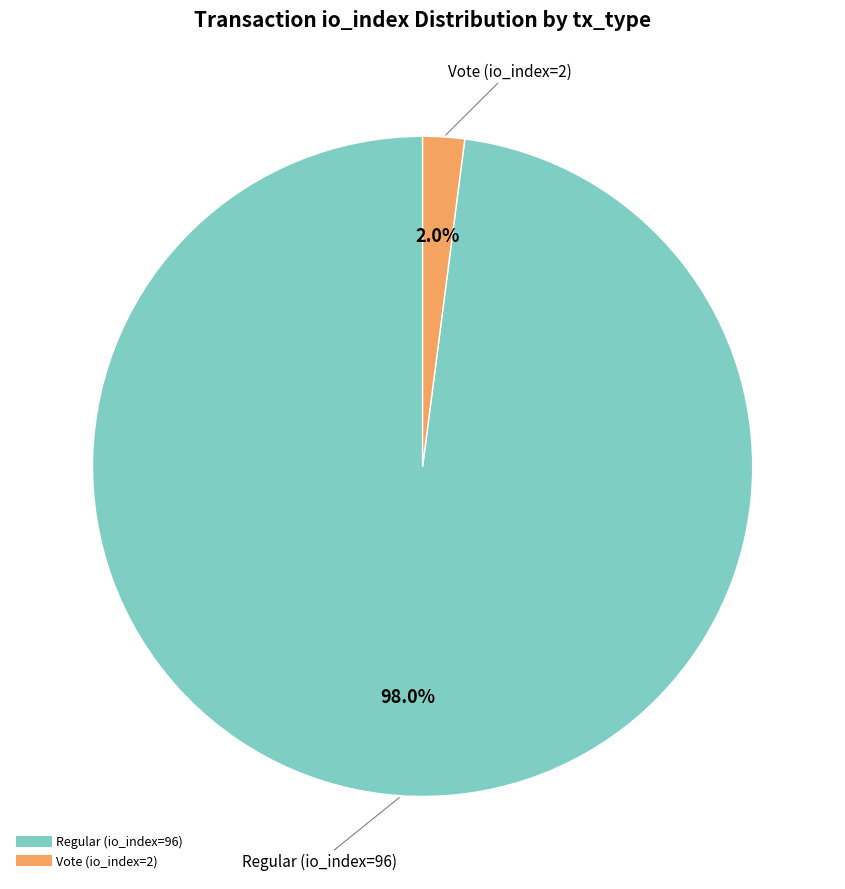

How many slices are in this pie chart?

2